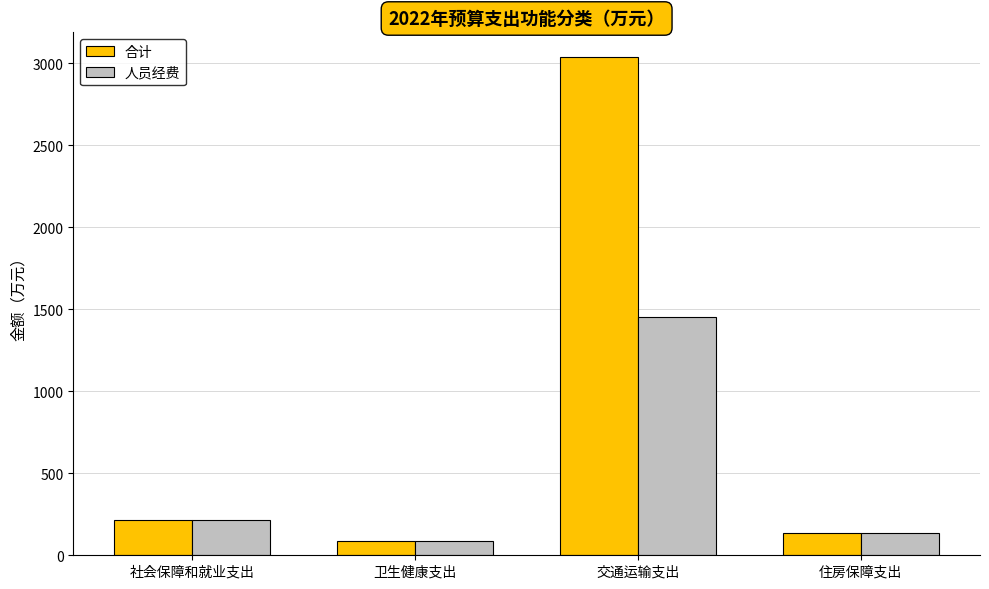

Reading left to right, what are all the values shown in this chart?

合计: 213.5	88.7	3037.6	135.2
人员经费: 213.5	88.7	1451.7	135.2